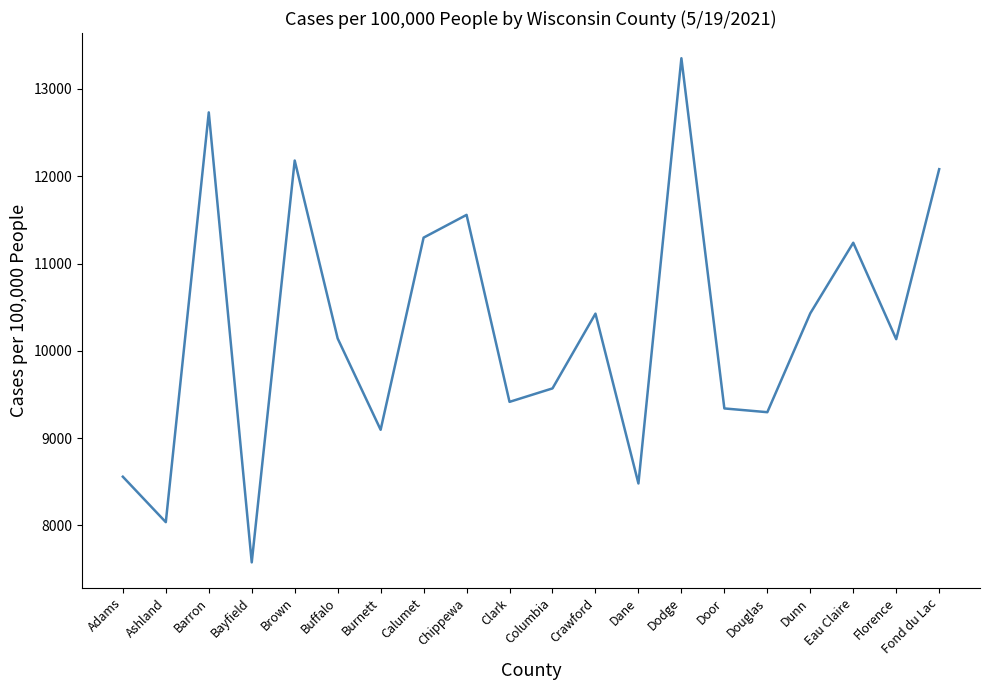

What is the difference between the maximum and minimum values?

5774.3